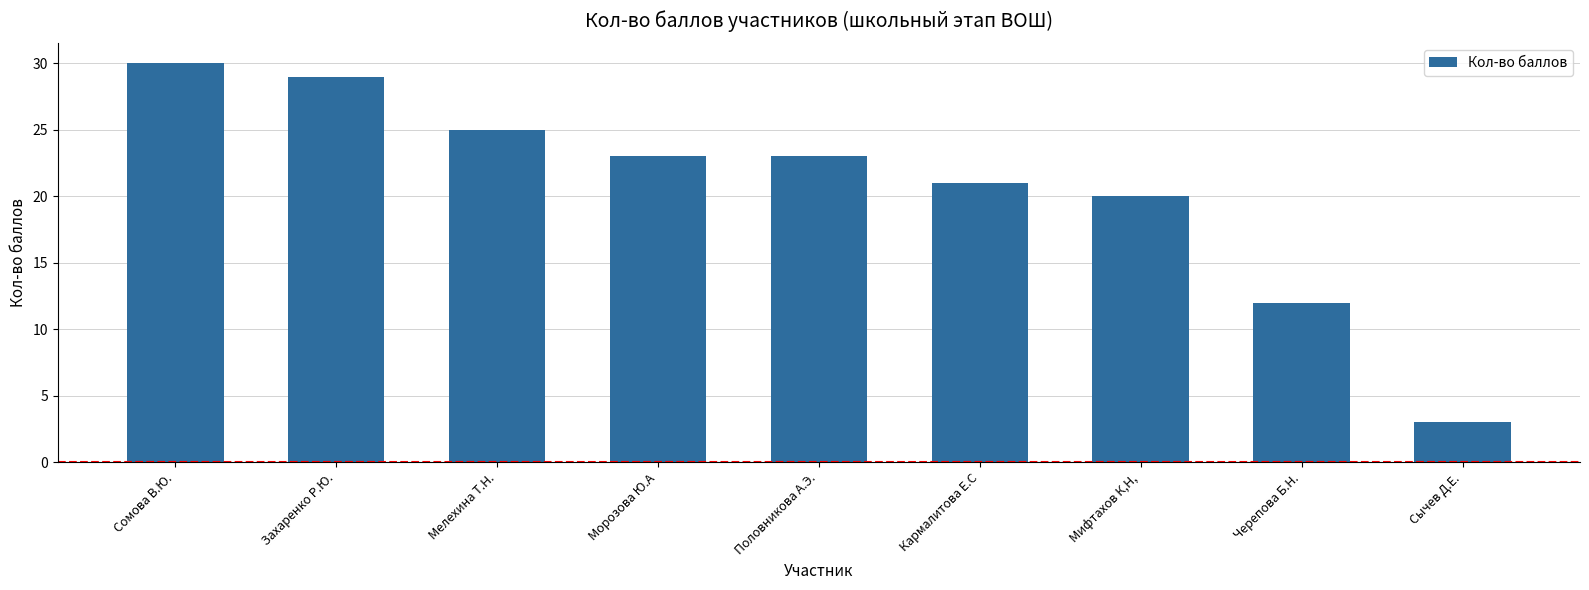

What is the change in value from Мелехина Т.Н. to Мифтахов К,Н,?

-5